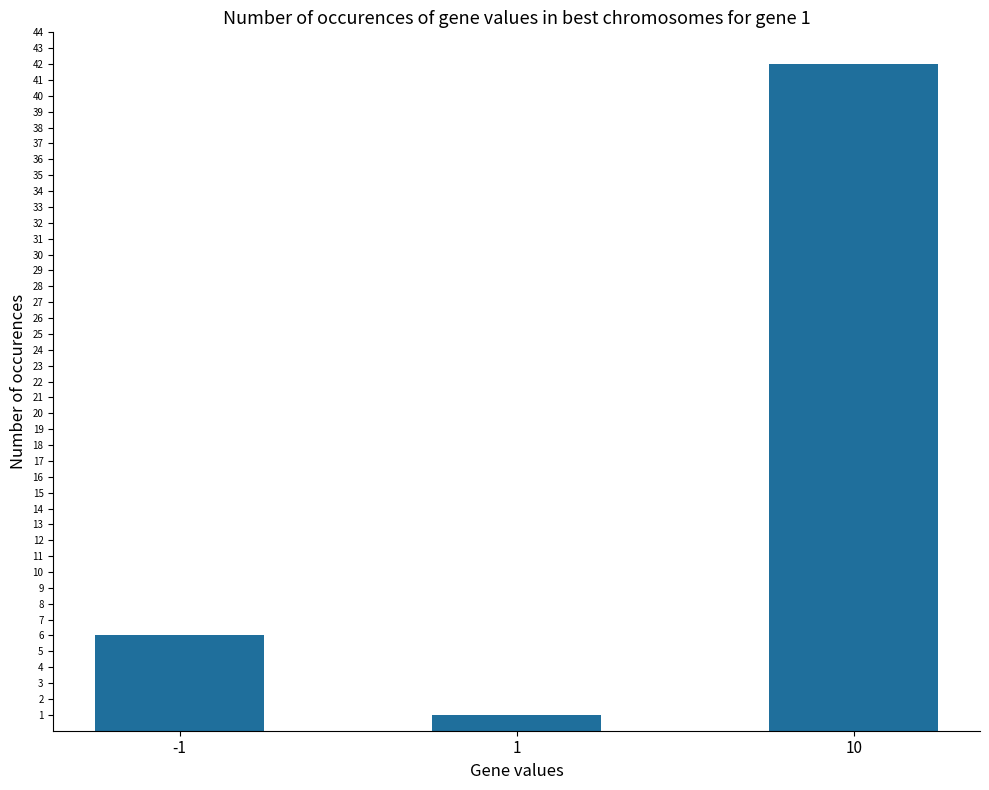

How many data points are less than 6?

1